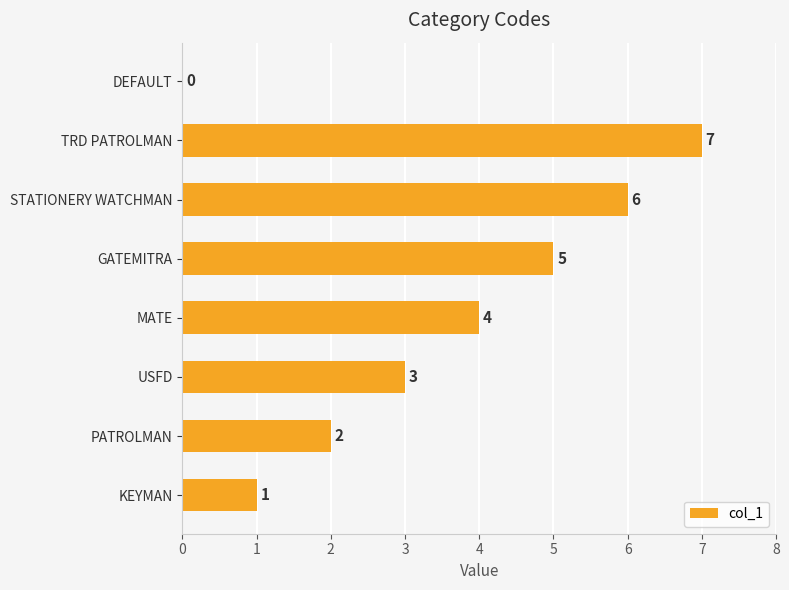

What is the maximum value shown in the chart?

7